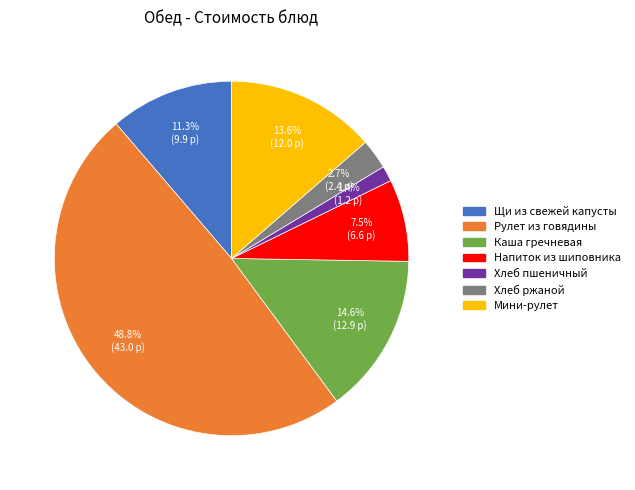

Is there a majority slice in this chart?

No